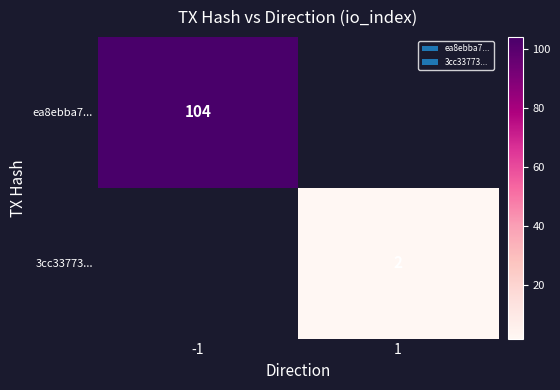

Is the value of 3cc33773... at 1 greater than the value of ea8ebba7... at -1?

No